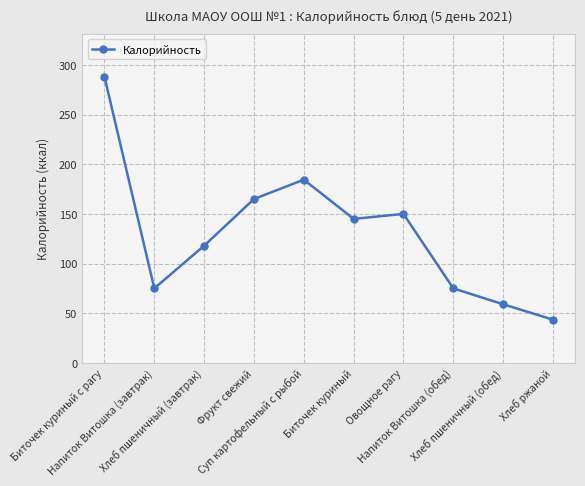

What is the maximum value shown in the chart?

288.1